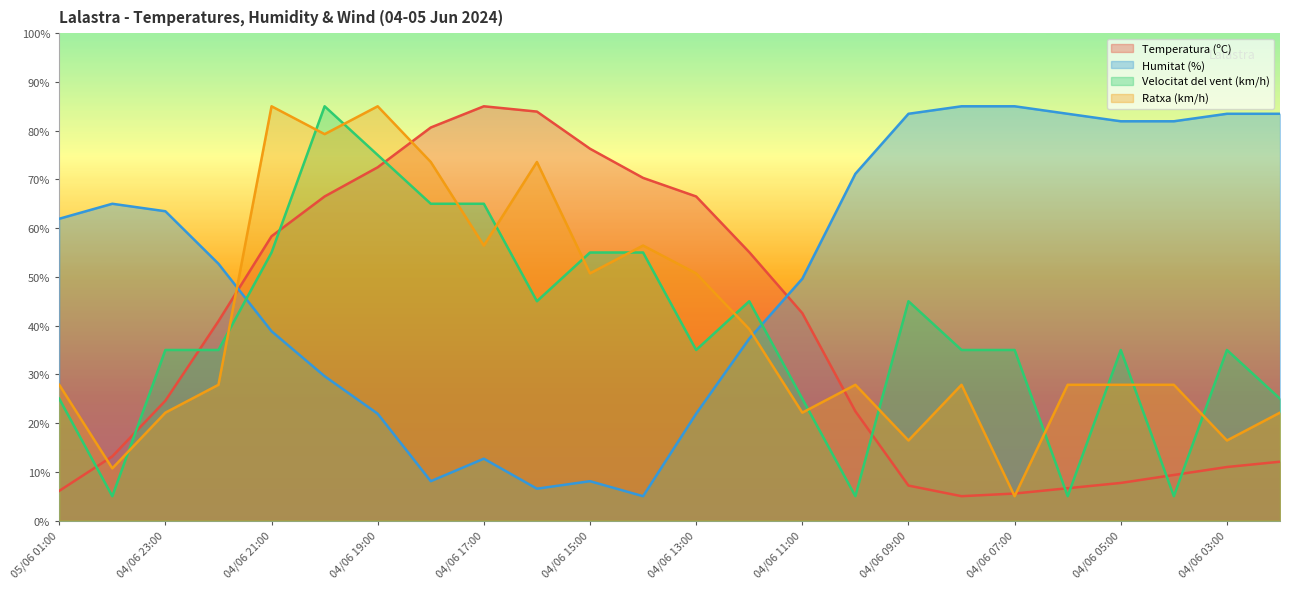

How many data points in Humitat (%) are less than 61?

12